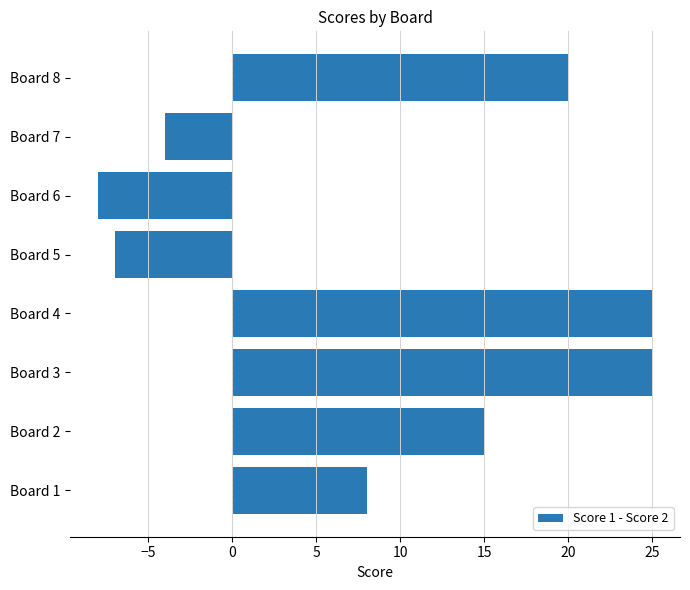

At which label is the value closest to 8?

Board 1